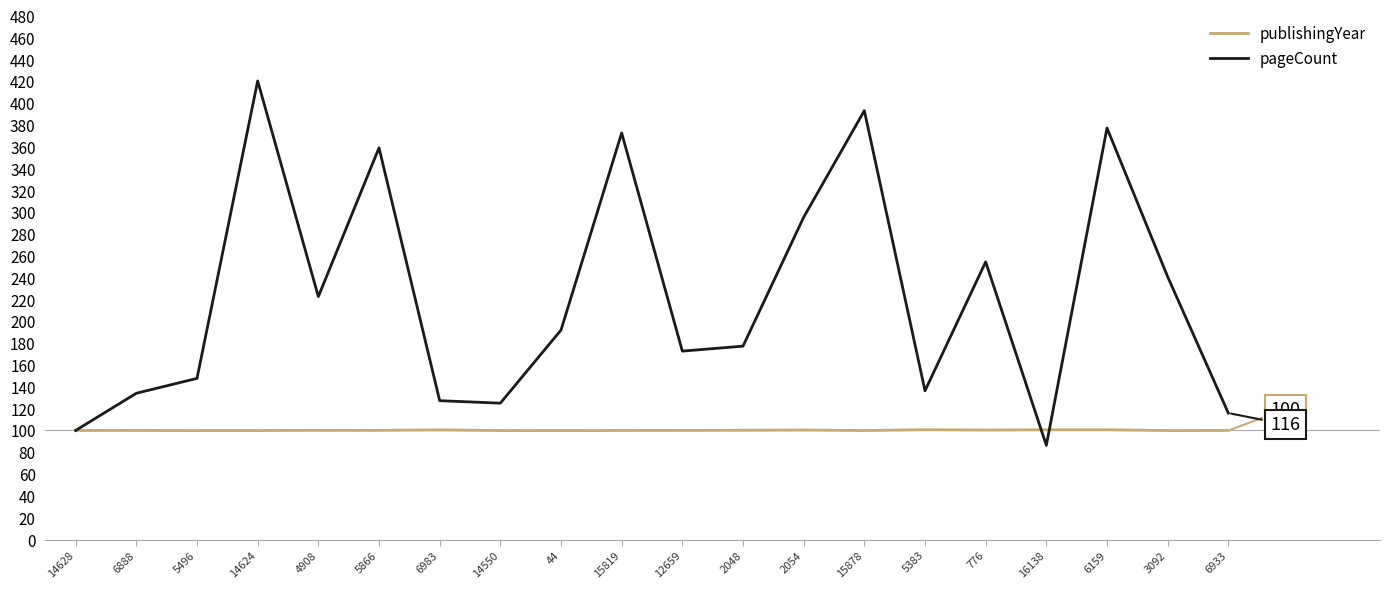

How many values in the pageCount series are below 192?

10